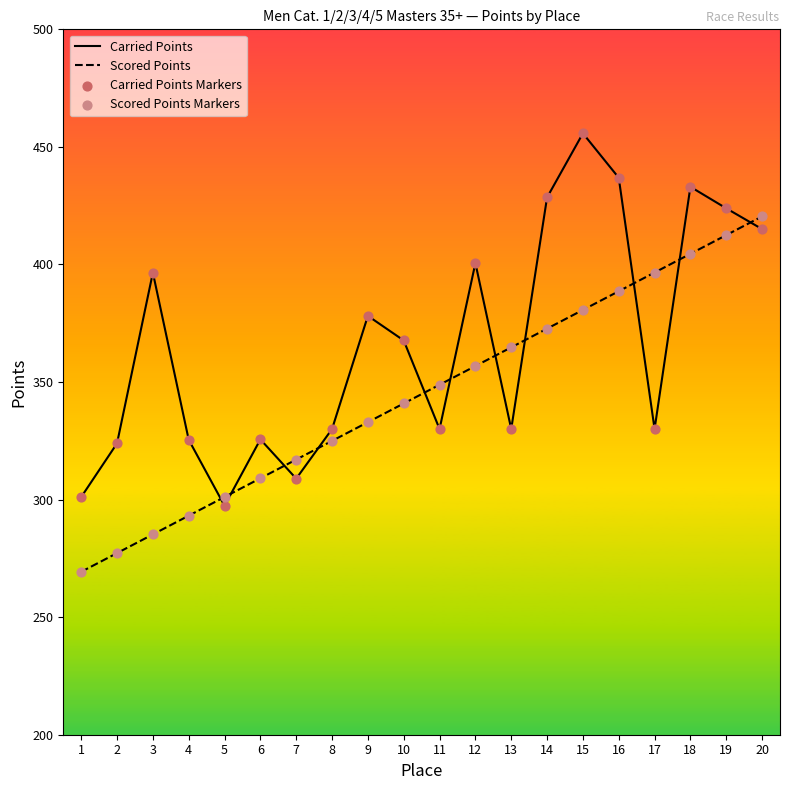

At how many categories does at least one series exceed 381?

9